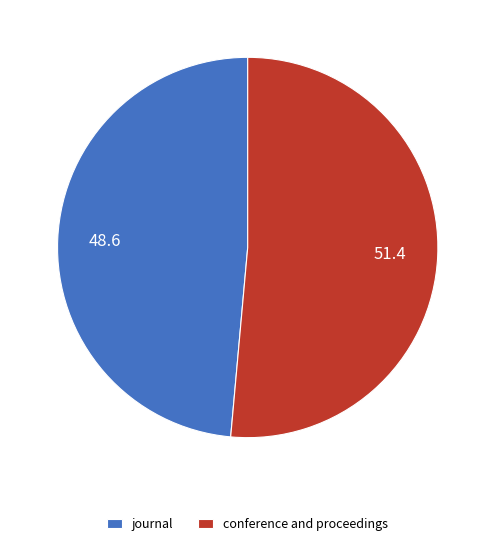

The journal slice represents 49% of the pie. True or false?

True